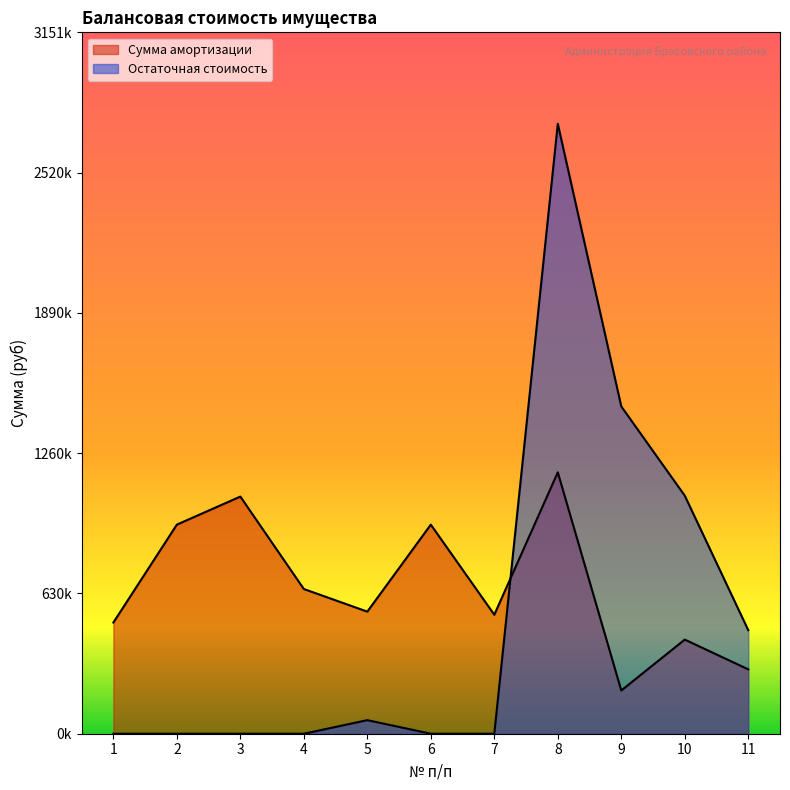

After their last crossing, which series has the higher values: Остаточная стоимость or Сумма амортизации?

Остаточная стоимость